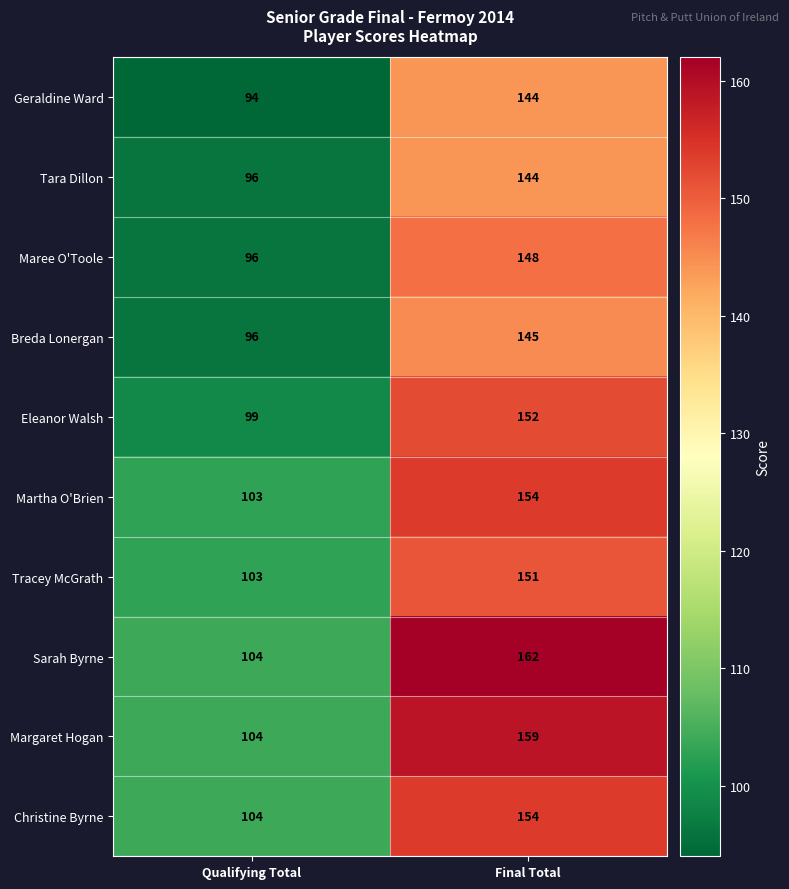

The value of Christine Byrne at Qualifying Total is 154. True or false?

False